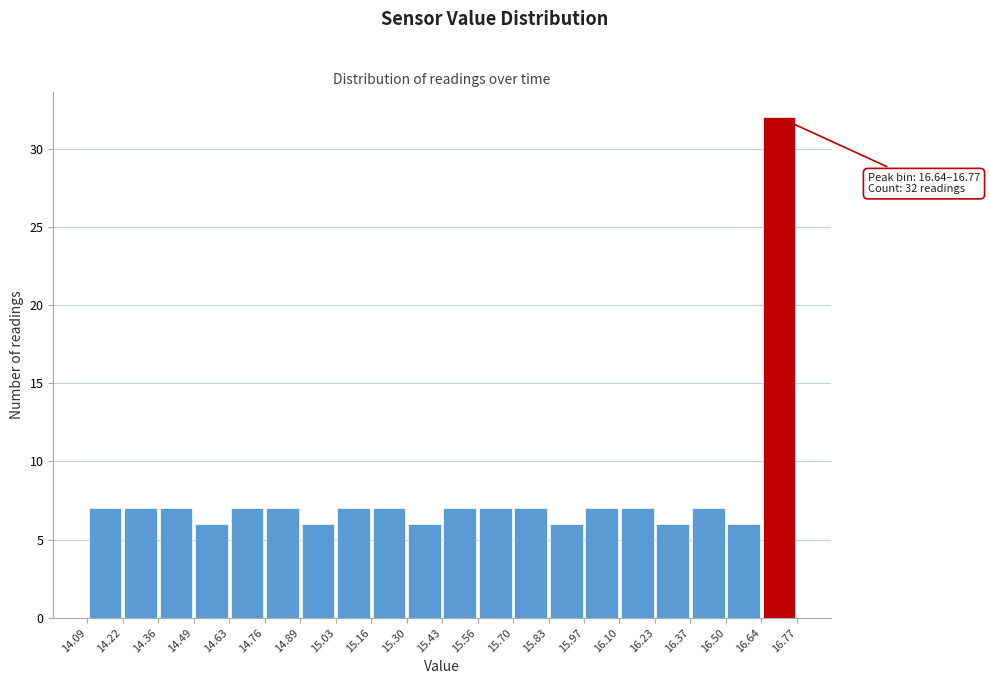

Over which range of the x-axis is the bar tallest?

16.64 to 16.77